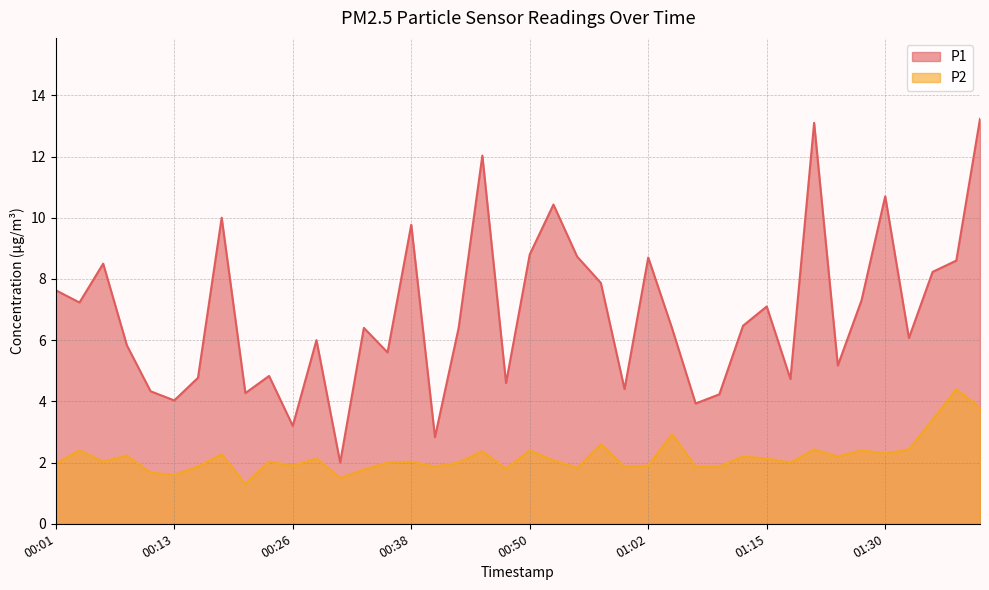

At which category does P2 reach its first local valley?

00:06